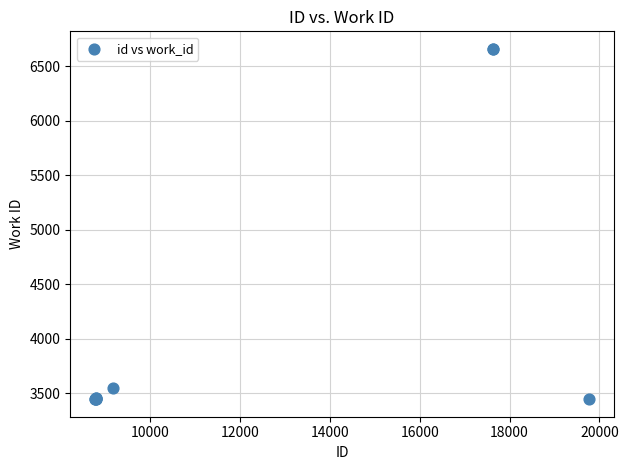

What Y value in the scatter plot is closest to 5052?

3548